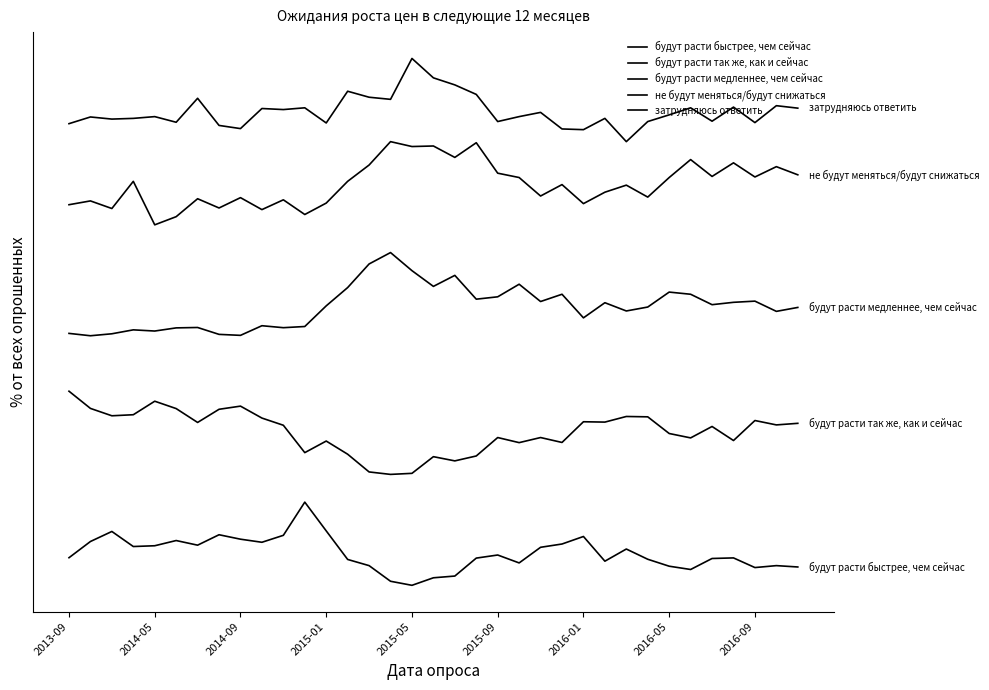

Which series has the largest total across all categories?

затрудняюсь ответить